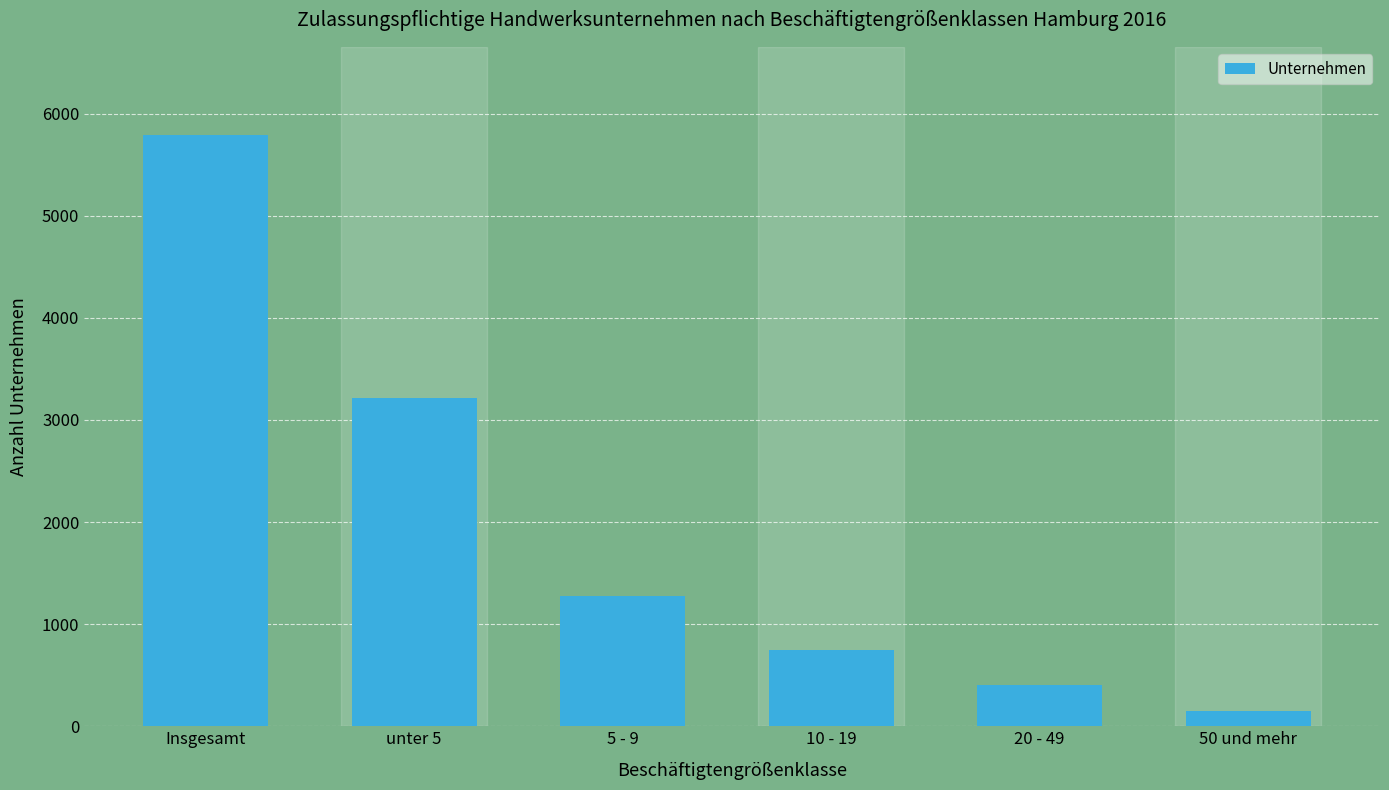

List the labels in order of value, smallest first.

50 und mehr, 20 - 49, 10 - 19, 5 - 9, unter 5, Insgesamt